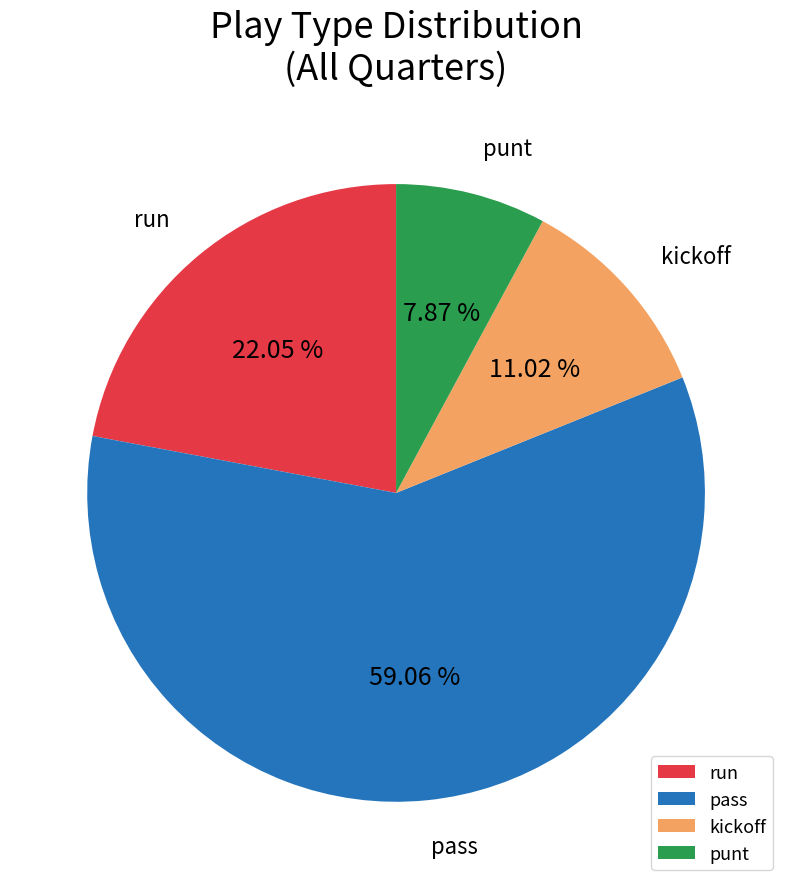

Which category accounts for the majority?

pass